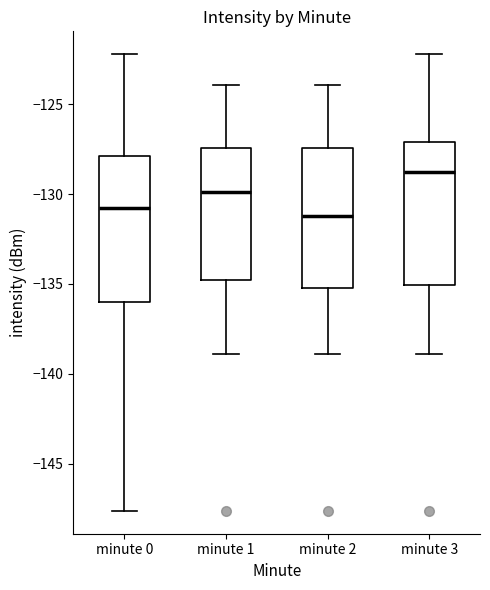

Reading left to right, transcribe this box plot: for each box, give where its median line is, the range the box spans, and where its two whiskers end, as read against the y-axis. The values are not printed on the chart, so give them approximately, as read against the axis.

minute 0: median -131.0, box -136.0 to -128.0, whiskers -147.5 to -122.0
minute 1: median -130.0, box -135.0 to -127.5, whiskers -139.0 to -124.0
minute 2: median -131.0, box -135.0 to -127.5, whiskers -139.0 to -124.0
minute 3: median -129.0, box -135.0 to -127.0, whiskers -139.0 to -122.0